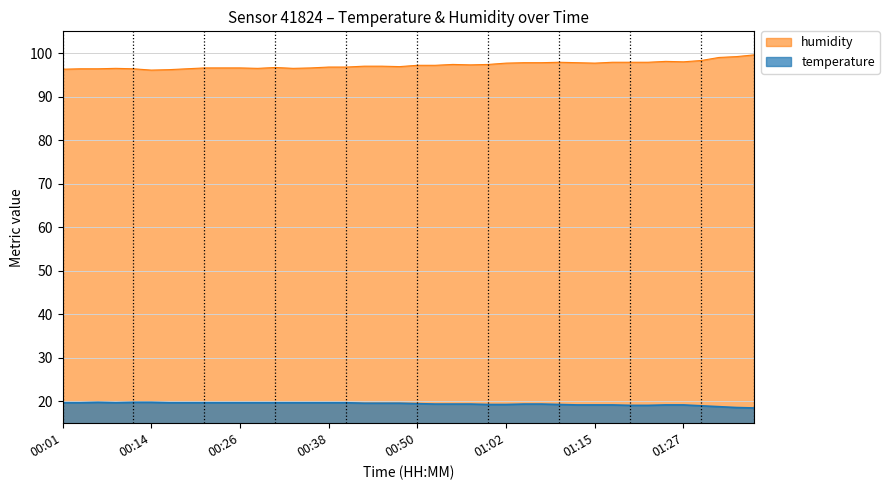

What is the difference between the humidity values at 00:18 and 01:15?

1.3